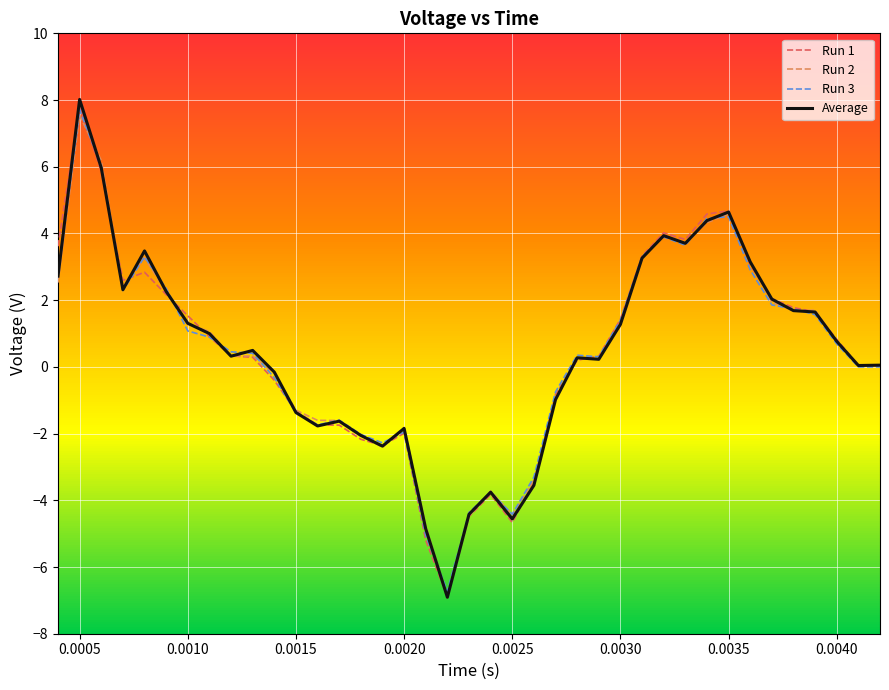

What is the minimum value shown in the chart?

-6.9